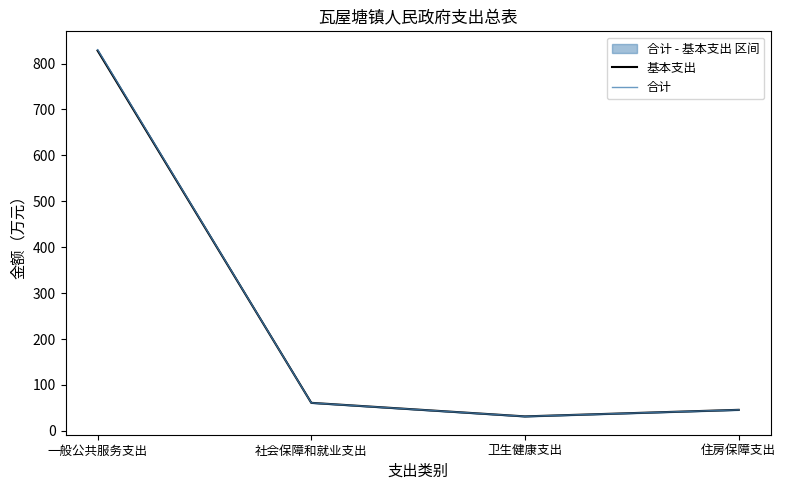

What is the difference between the 基本支出 values at 住房保障支出 and 一般公共服务支出?

782.5